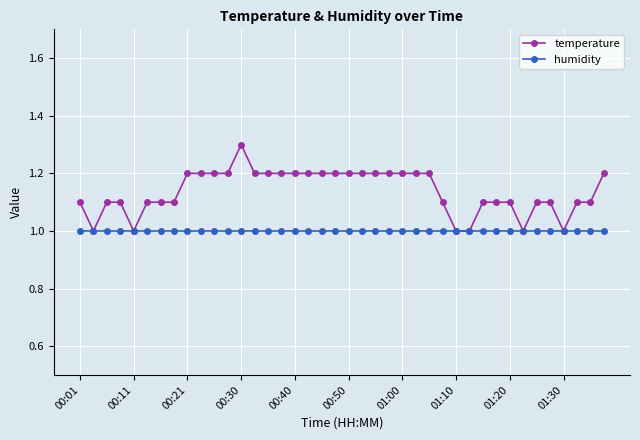

Which series has the largest range (max minus min)?

temperature